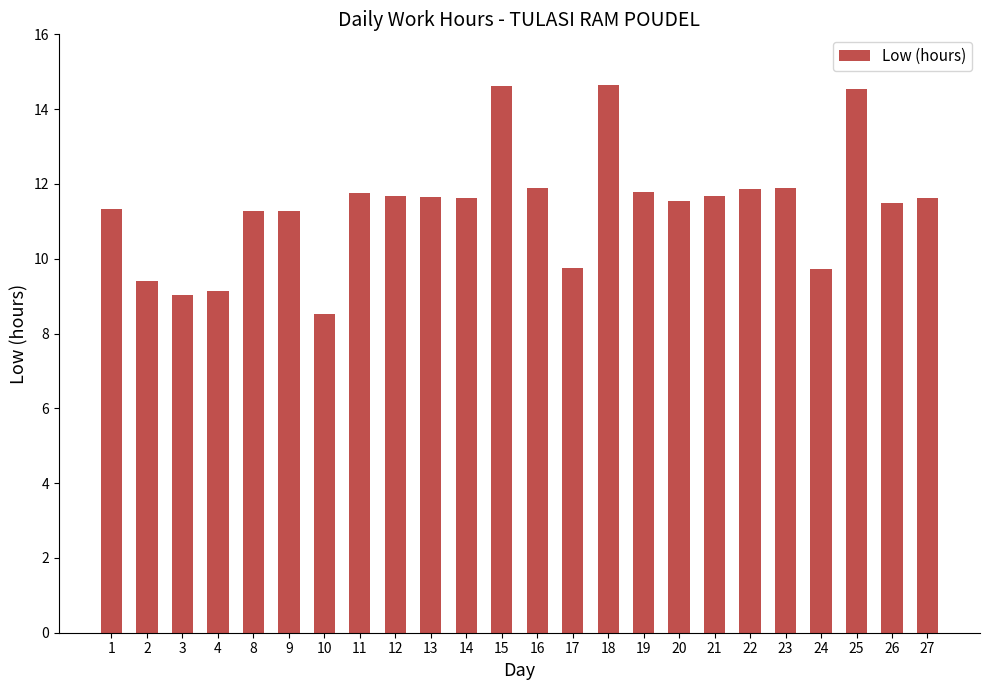

How many data points are less than 11?

6